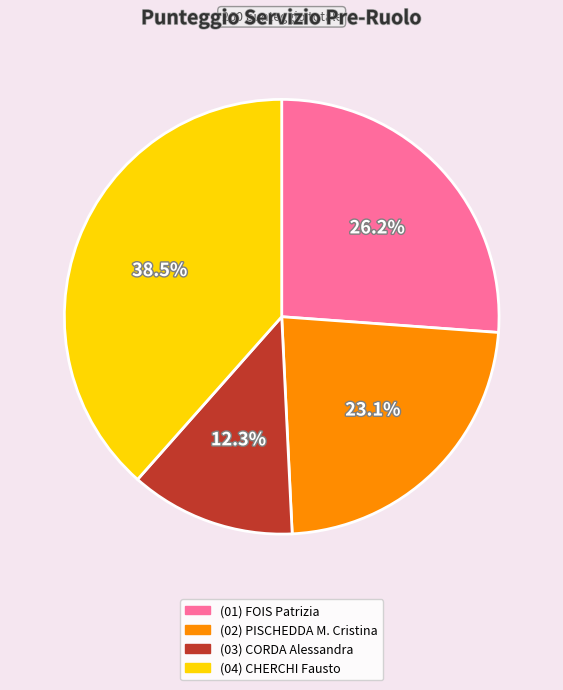

How many slices are in this pie chart?

4